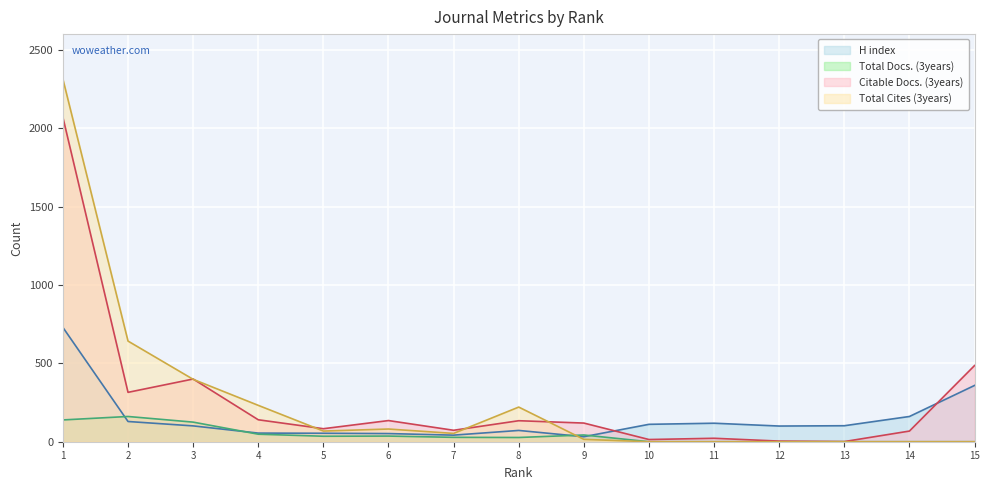

The value of Total Cites (3years) at 5 is 47. True or false?

False